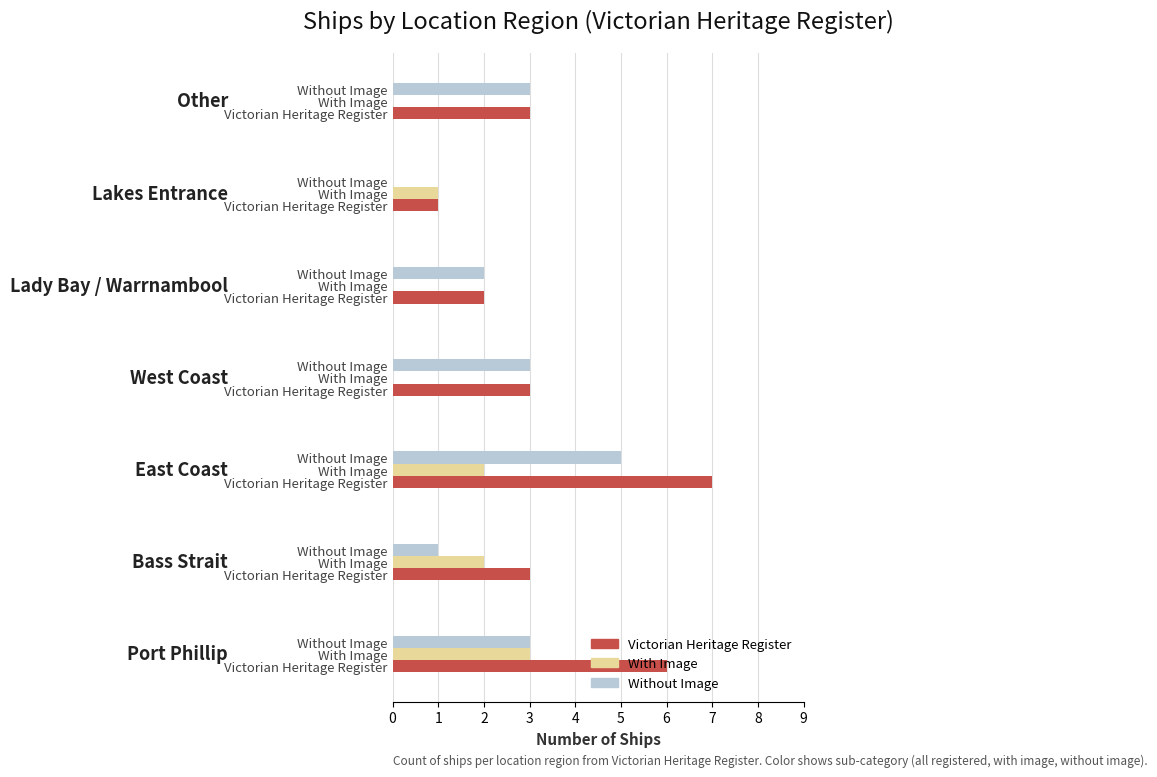

How many Victorian Heritage Register values are between 2 and 6?

5